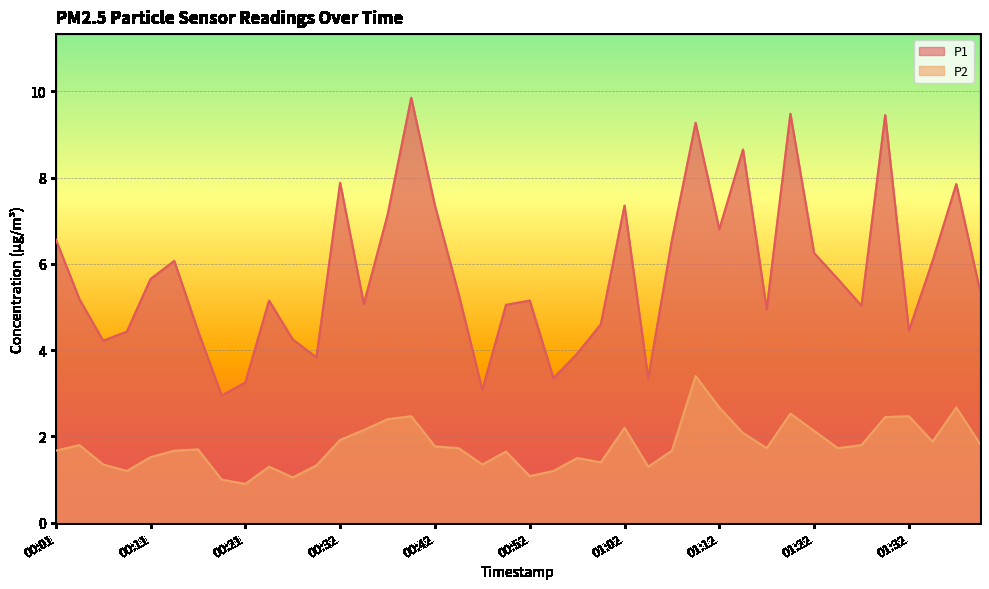

Which series has the widest spread of values?

P1